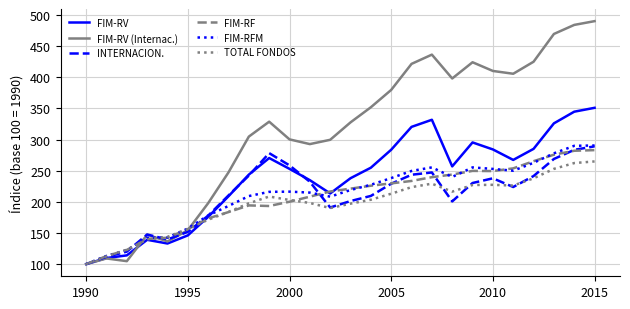

Which series has the widest spread of values?

FIM-RV (Internac.)